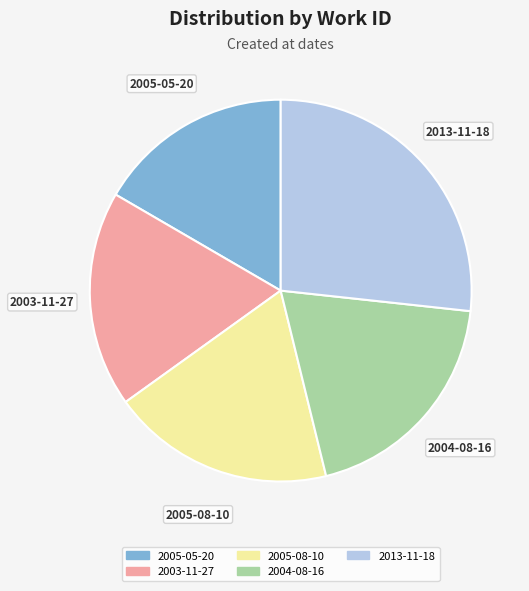

What is the largest slice in the pie chart?

2013-11-18